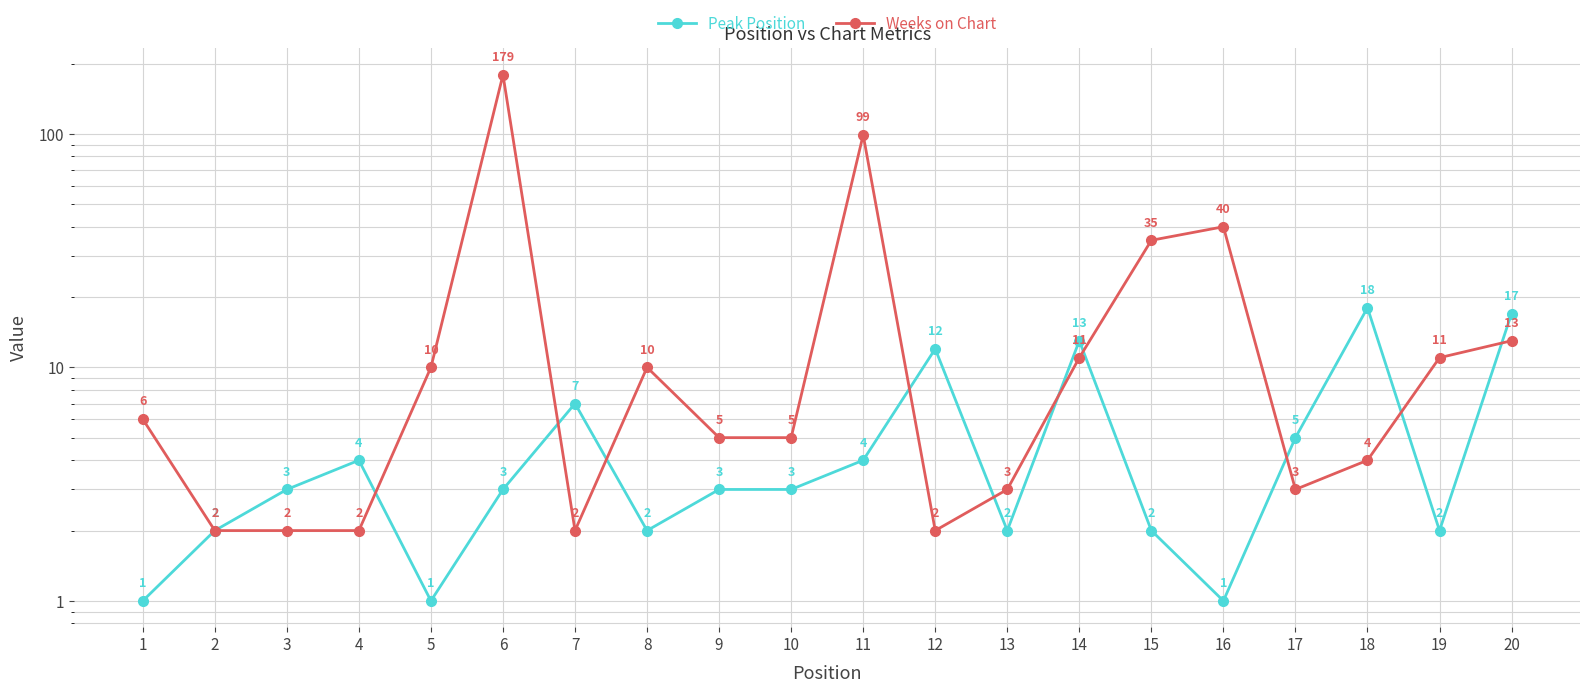

How many times do Weeks on Chart and Peak Position cross each other?

10